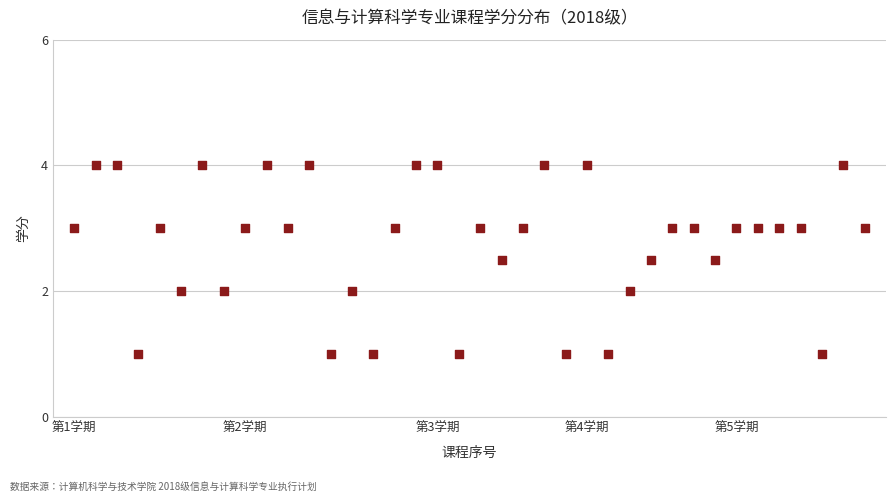

What is the range of Y values (max minus min)?

3.0